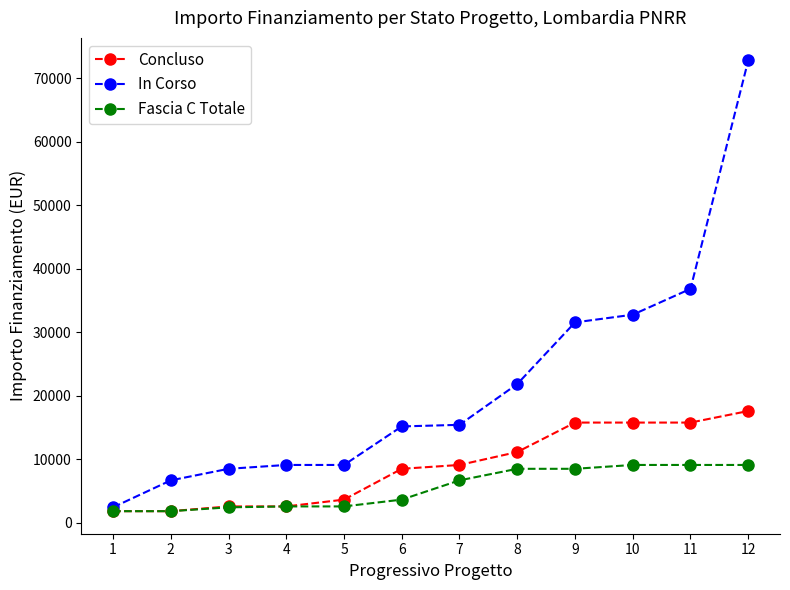

True or false: In Corso has more than 2 interior local peaks.

False